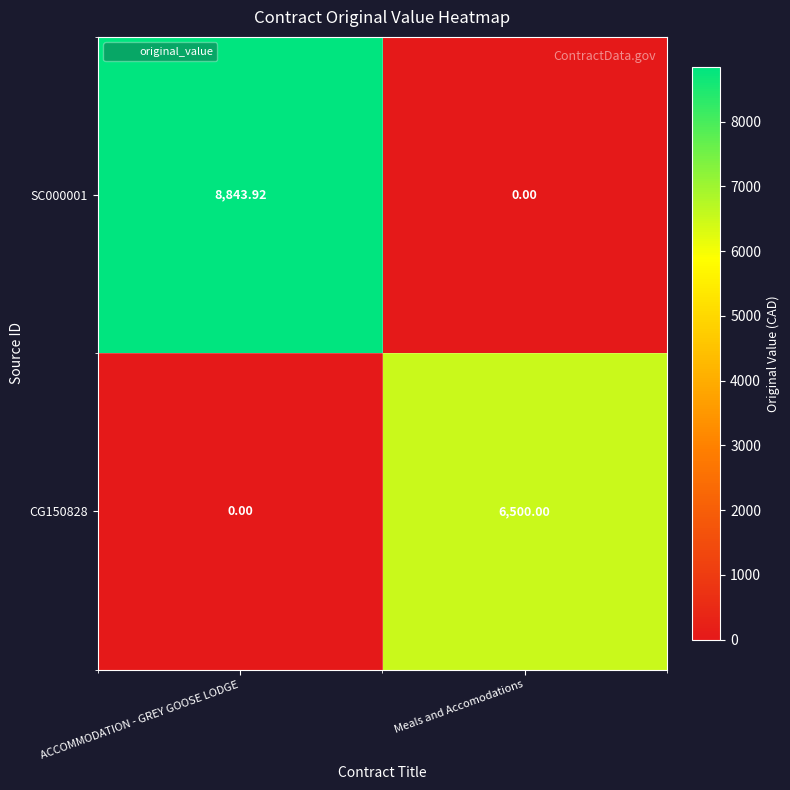

Which category has the highest value in the CG150828 series?

Meals and Accomodations